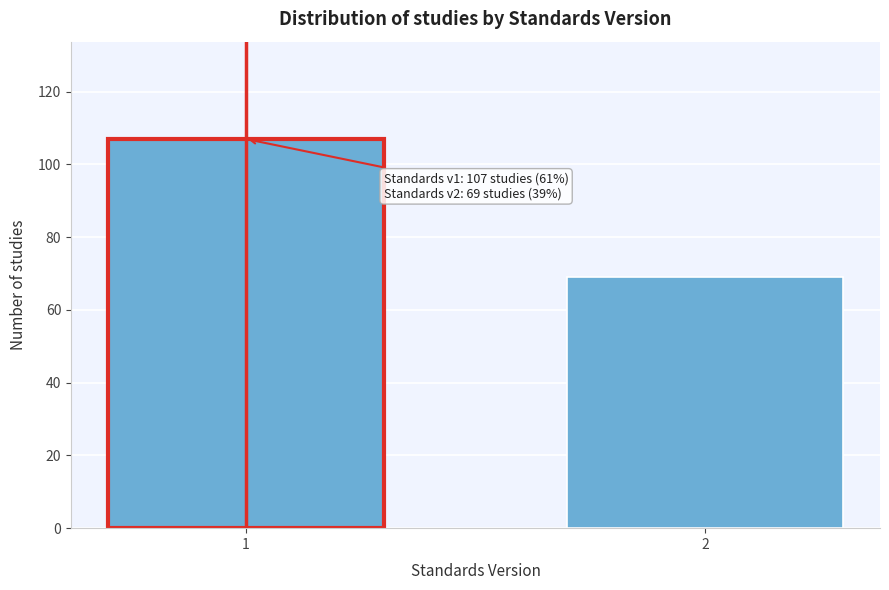

Reading left to right, extract all data points from this chart.

107	69